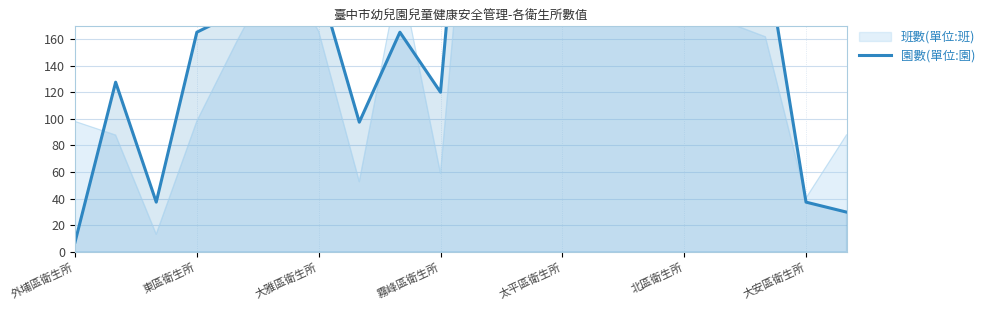

Rank the categories by value from lowest to highest.

外埔區衛生所, 19, 大雅區衛生所, 18, 7, 9, 東區衛生所, 霧峰區衛生所, 8, 太平區衛生所, 北區衛生所, 大安區衛生所, 16, 17, 15, 12, 13, 11, 14, 10